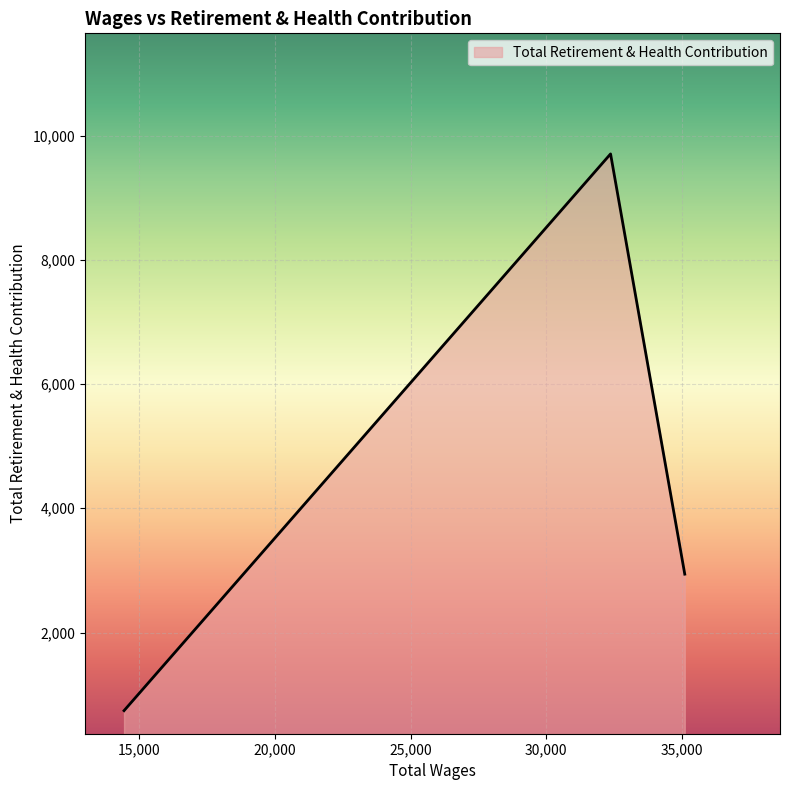

What is the sum of all values?

13387